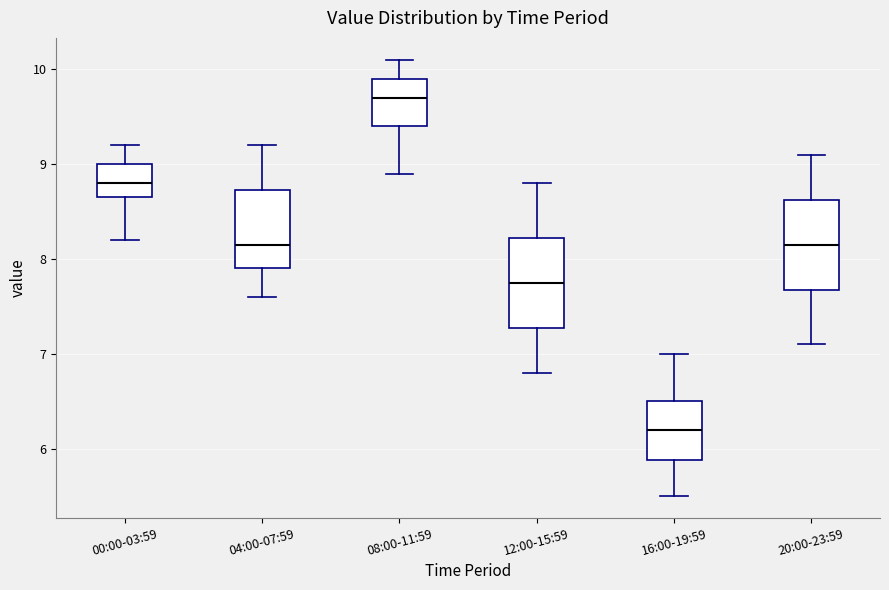

Which box's median line is the highest?

08:00-11:59